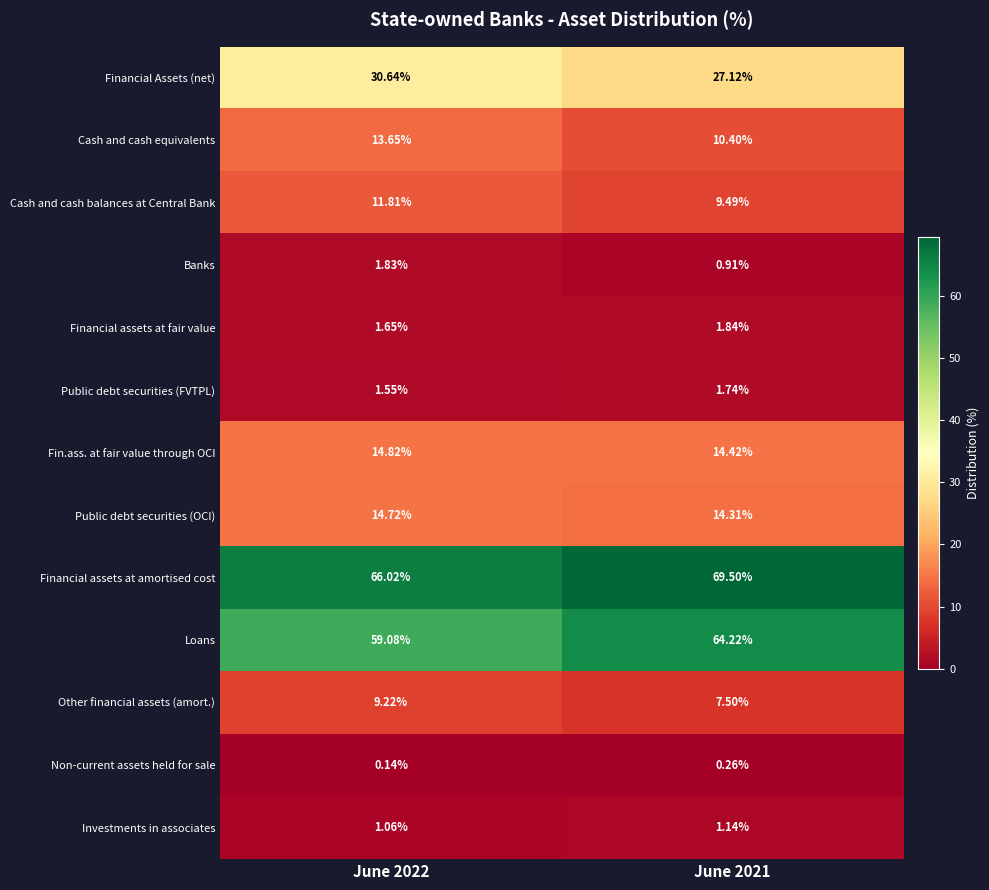

Which series has the largest total across all categories?

Financial assets at amortised cost